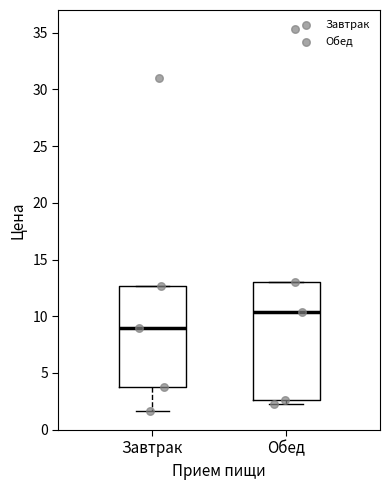

Reading left to right, transcribe this box plot: for each box, give where its median line is, the range the box spans, and where its two whiskers end, as read against the y-axis. The values are not printed on the chart, so give them approximately, as read against the axis.

Завтрак: median 9.0, box 4.0 to 12.5, whiskers 1.5 to 12.5
Обед: median 10.5, box 2.5 to 13.0, whiskers 2.5 (just below the box's lower edge) to 13.0